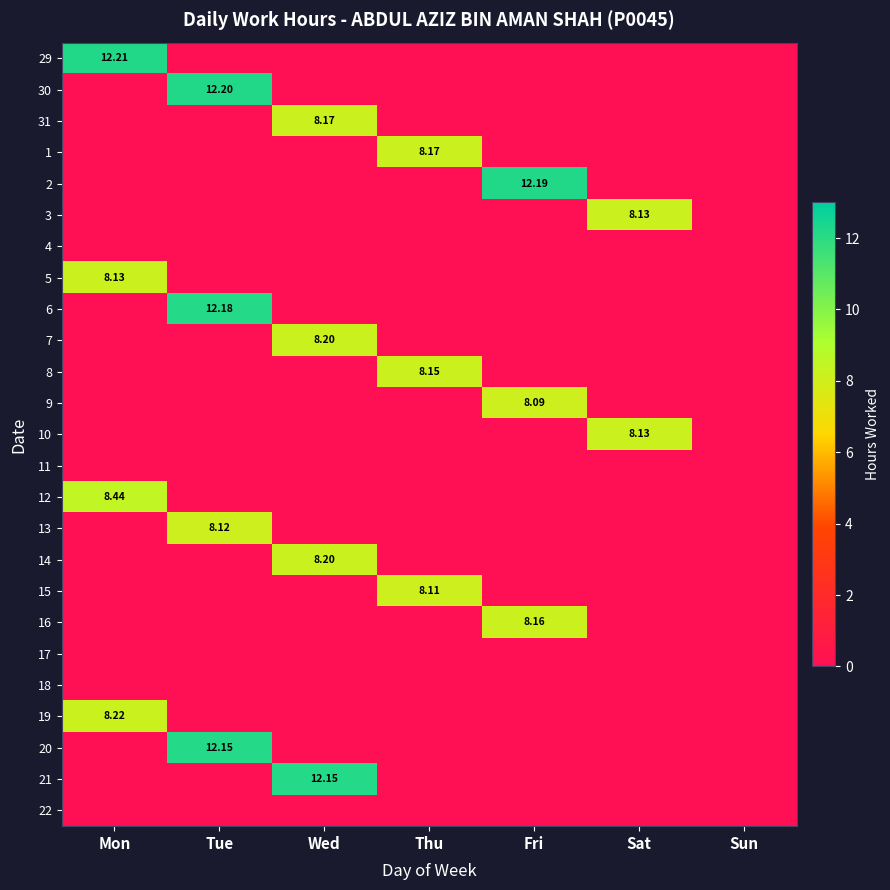

At which label does 10 reach its peak?

Sat